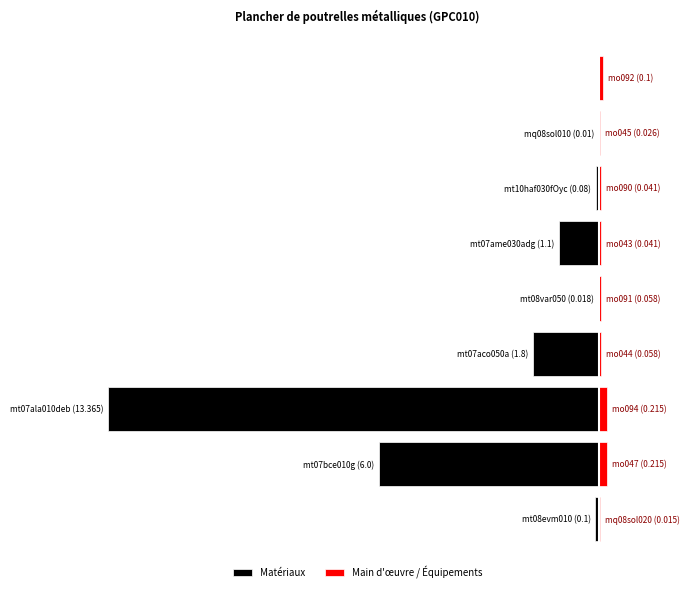

Read the Main d'œuvre / Équipements value at 2.

0.2